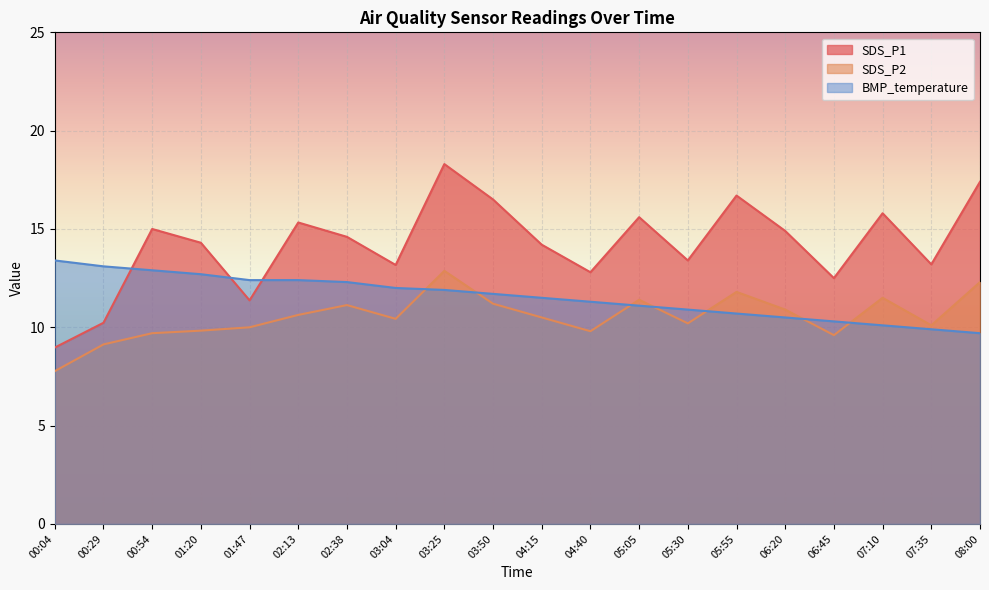

Which series has the widest spread of values?

SDS_P1